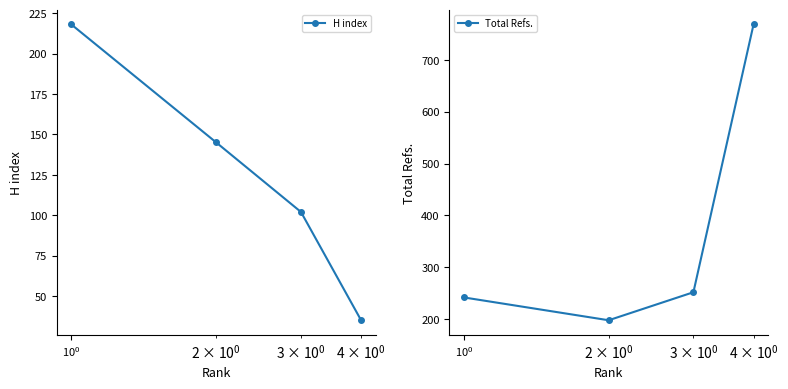

Count the number of data series in this chart.

2